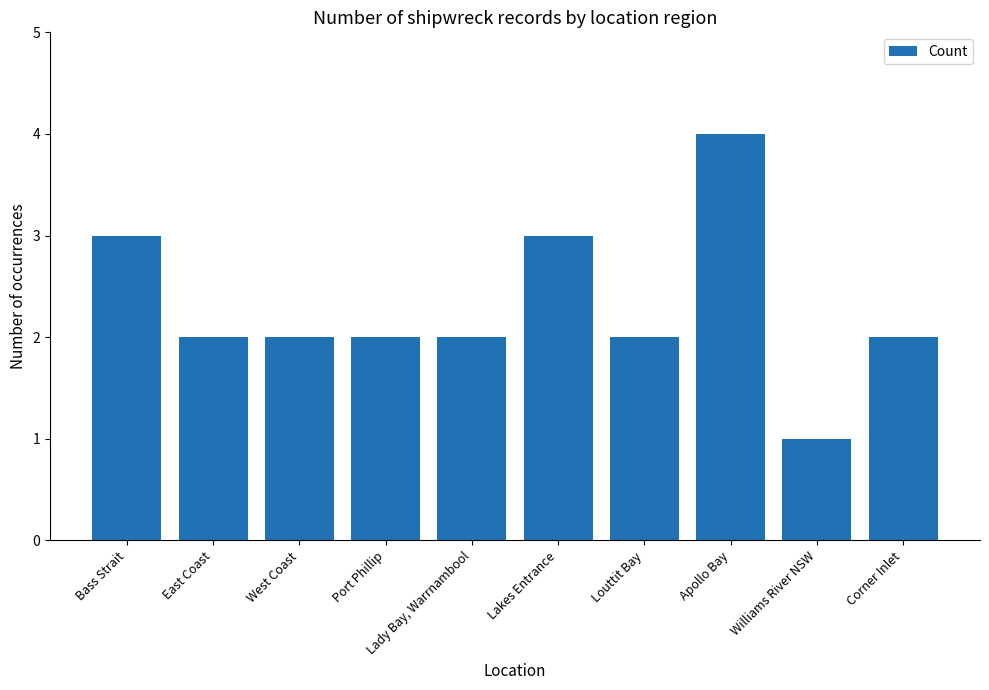

What is the value of the 8th bar from the left?

4